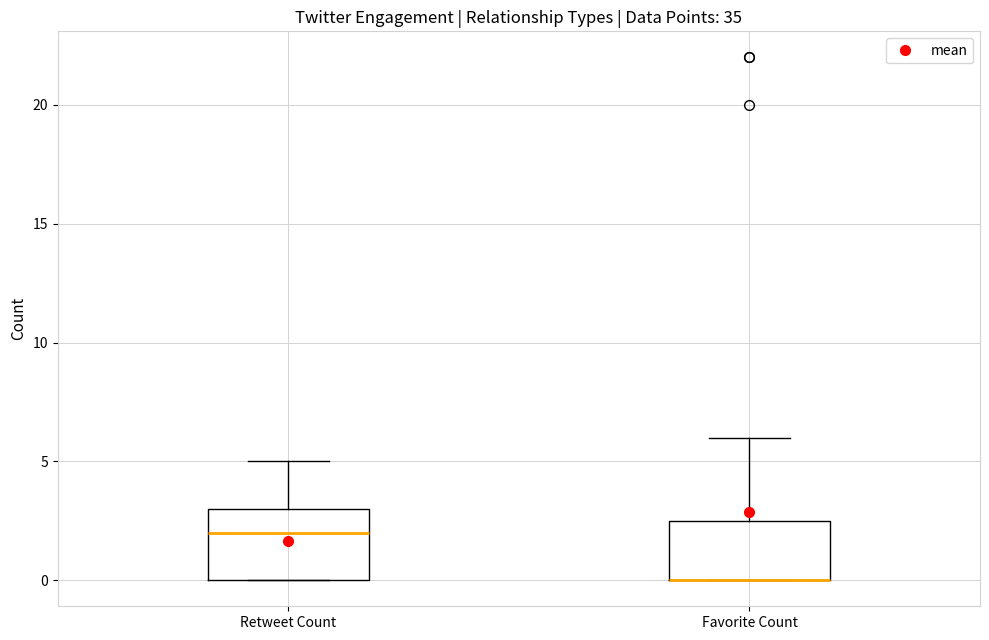

Where is the upper edge of the box for Retweet Count on the y-axis? The values are not printed on the chart, so give them approximately, as read against the axis.

3.0